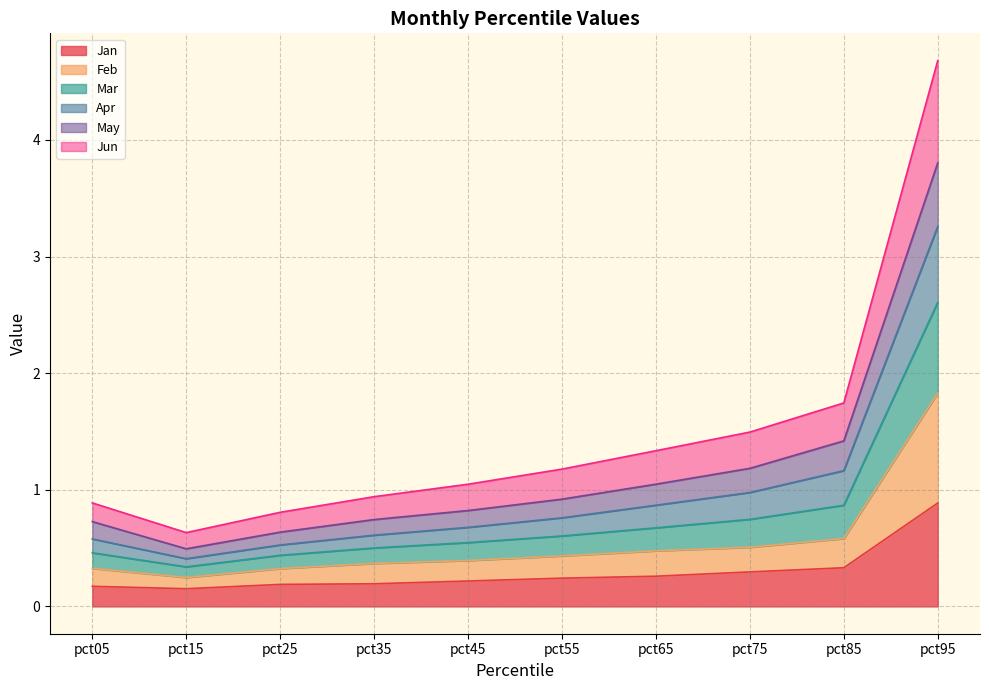

How many lines are shown in the chart?

6